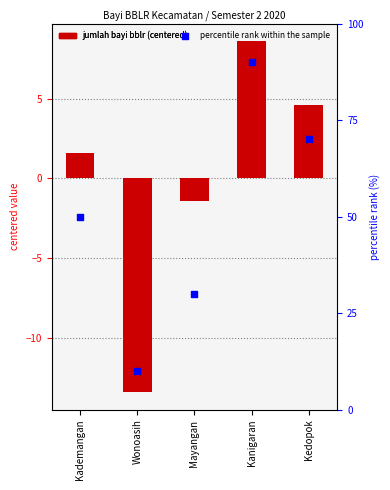

What are all the series names shown in the legend?

jumlah_bayi_bblr, percentile rank within the sample